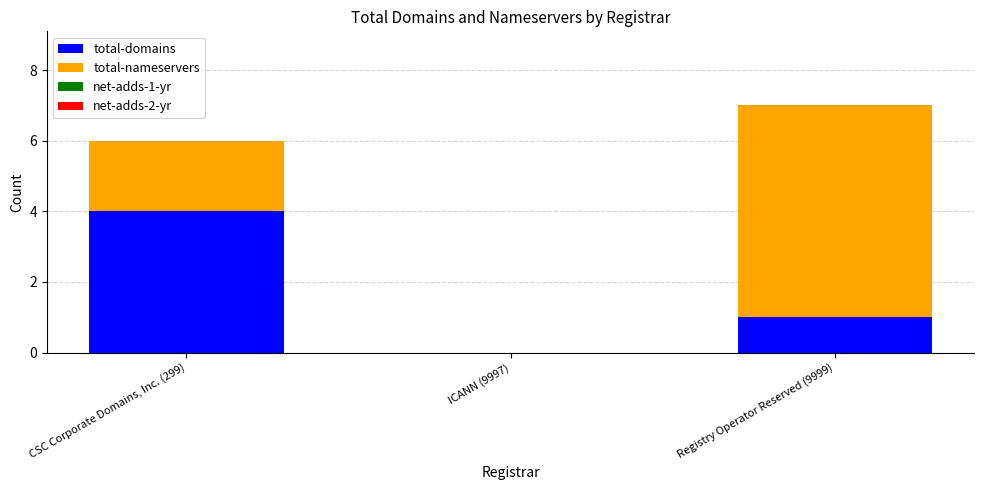

What is the total value across all series at CSC Corporate Domains, Inc. (299)?

6